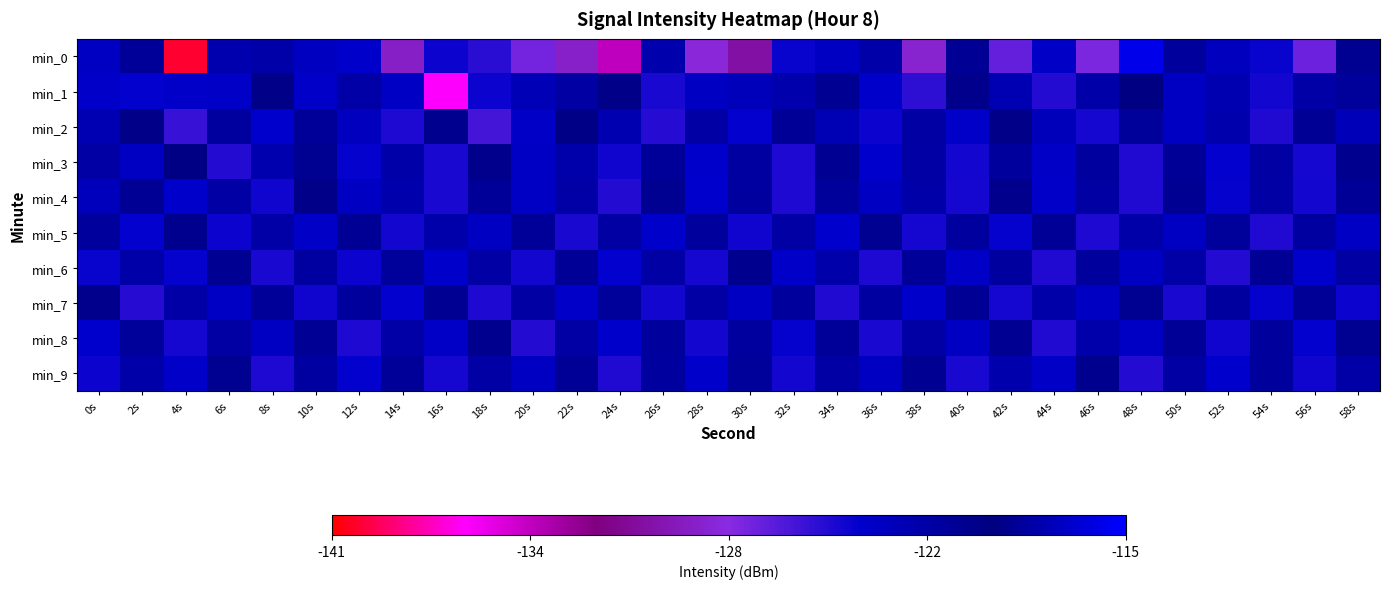

At which category is the sum across all series the highest?

10s